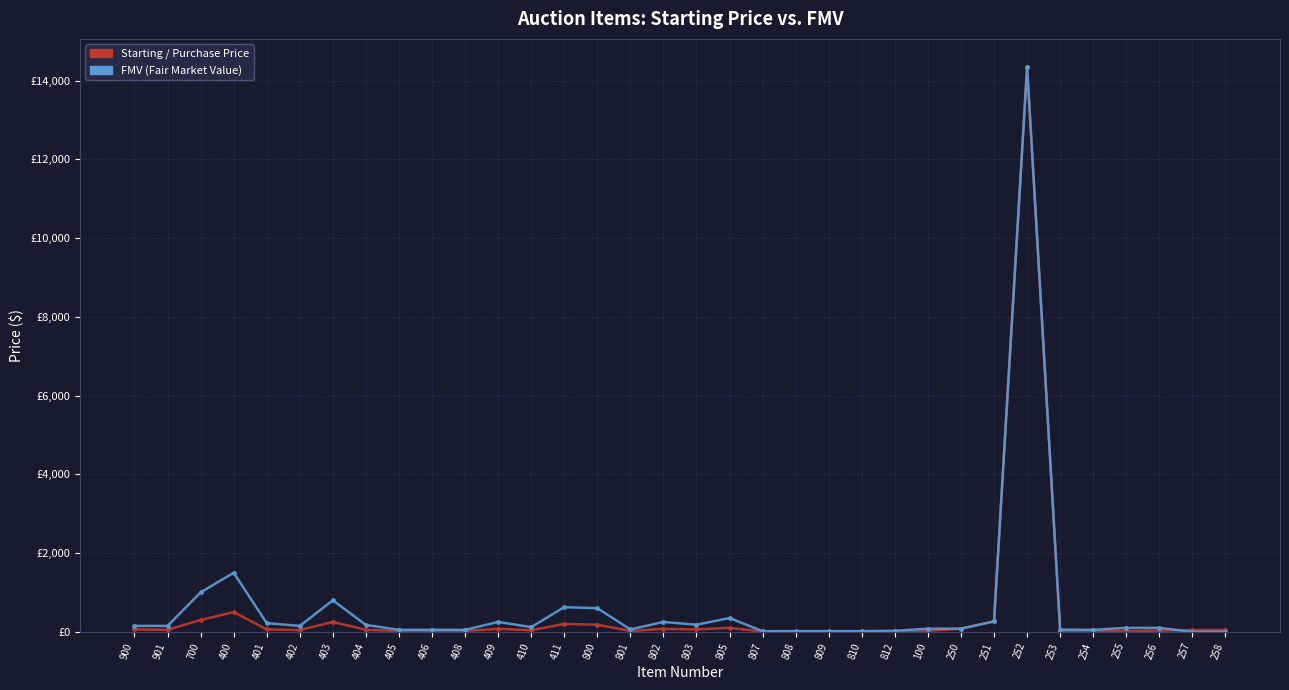

Which series has the largest total across all categories?

FMV (Fair Market Value)